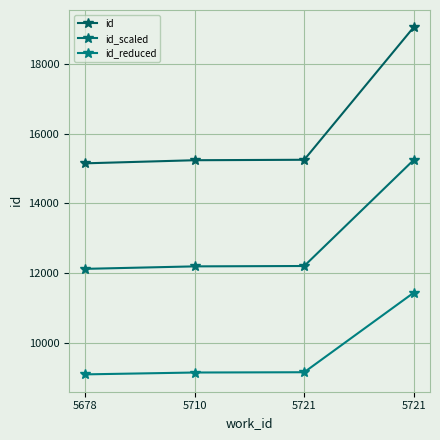

At which category does the chart reach its peak across all series?

5721